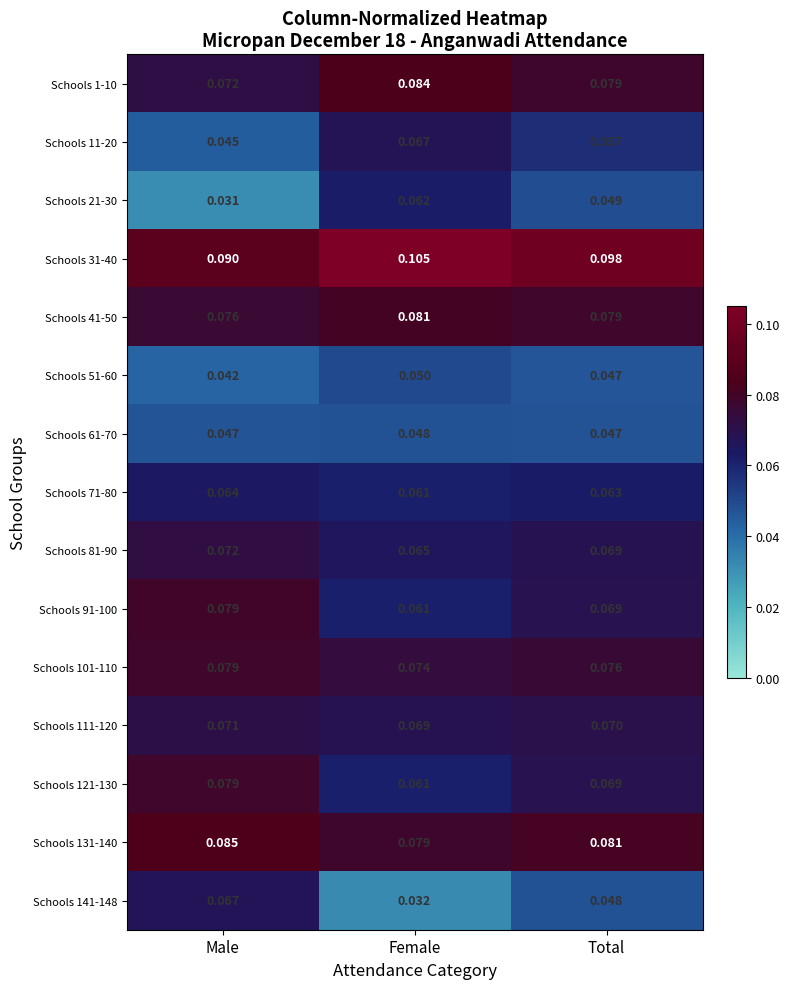

Which category has the lowest value in the Schools 121-130 series?

Female